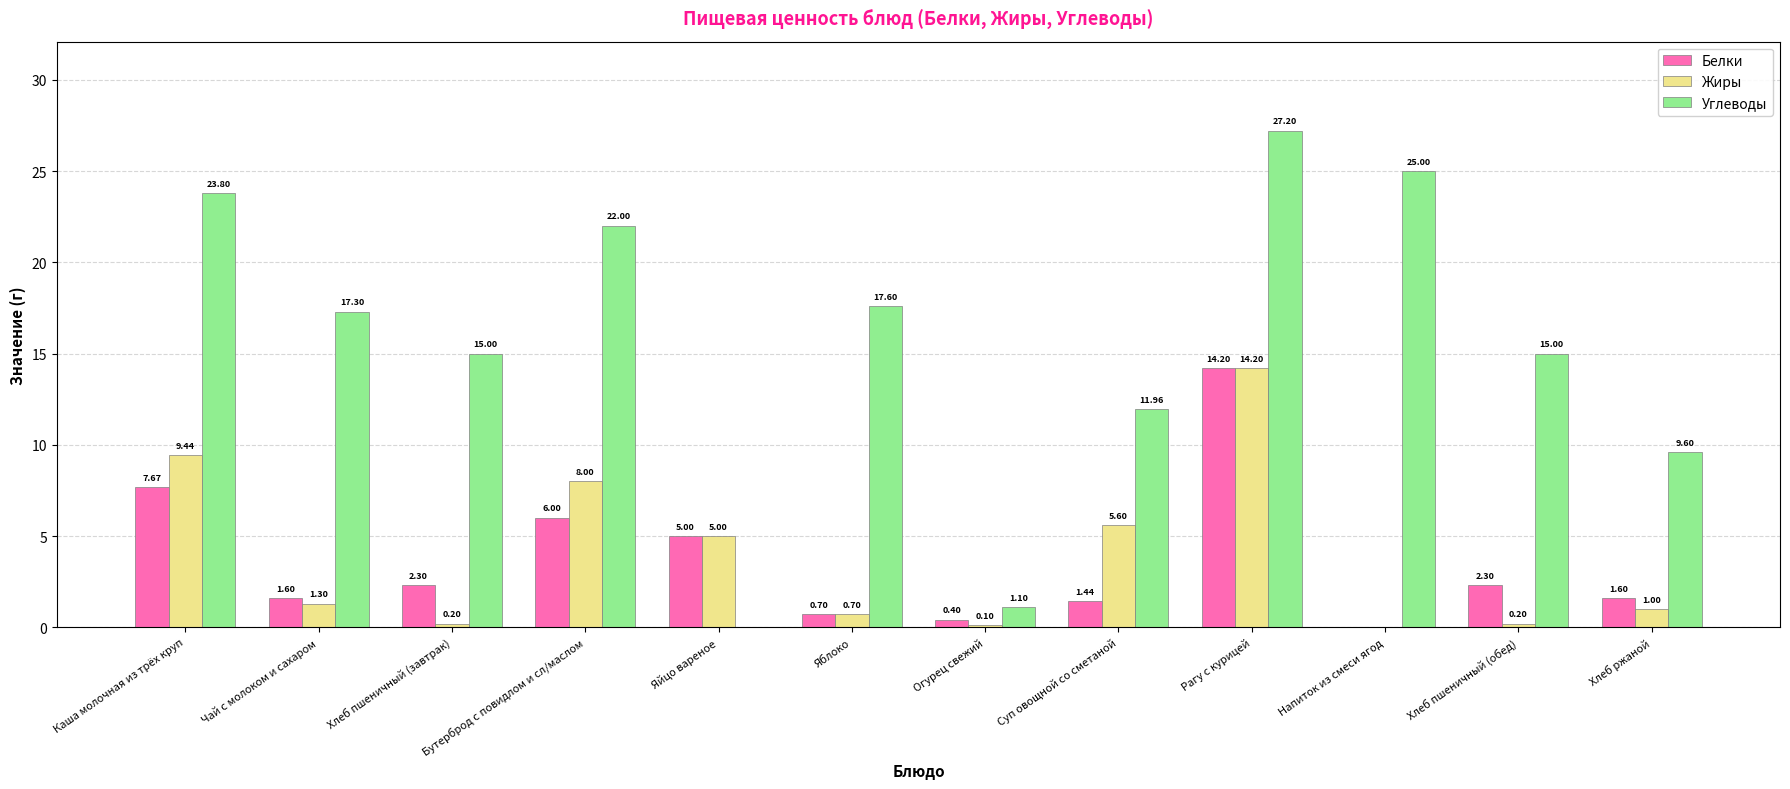

Which label corresponds to the largest value in the chart?

Рагу с курицей